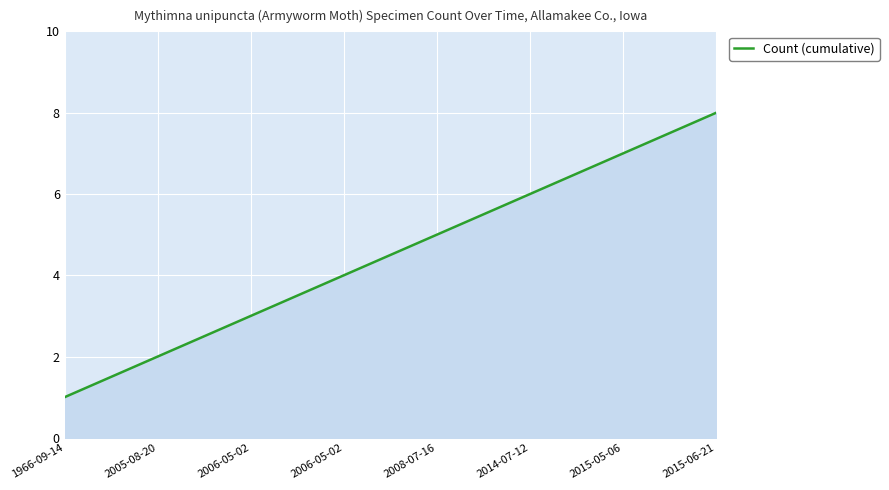

Does the chart display data point markers on the line(s)?

No